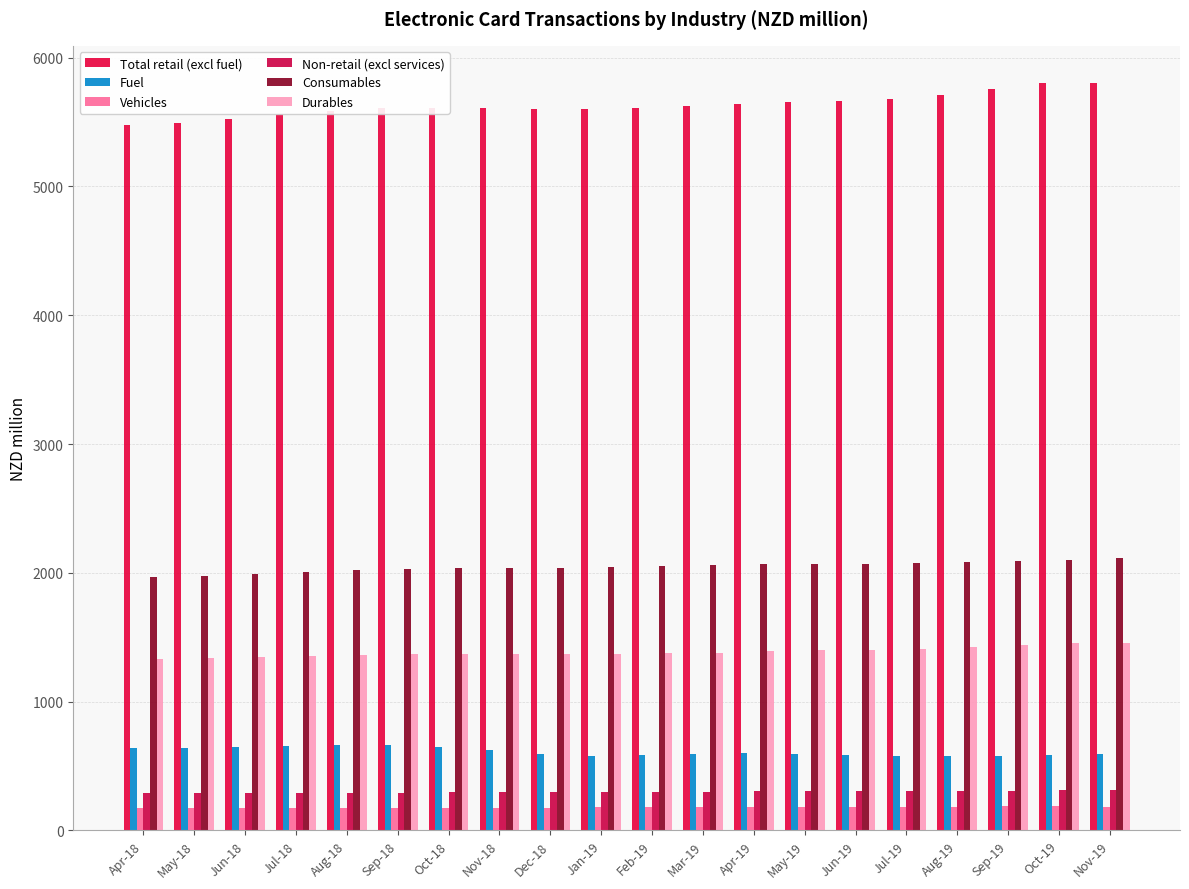

Reading left to right, what are all the values shown in this chart?

Total retail (excl fuel): 5475	5495	5525	5560	5589	5609	5612	5606	5599	5599	5609	5624	5642	5655	5664	5677	5707	5755	5802	5802
Fuel: 639	642	648	656	663	662	647	621	595	581	583	593	599	596	589	581	577	578	584	593
Vehicles: 175	175	176	176	176	176	176	176	177	178	180	181	181	182	182	183	185	186	187	185
Non-retail (excl services): 287	289	290	291	292	294	295	296	297	298	299	301	302	303	303	305	307	309	314	315
Consumables: 1970	1977	1989	2004	2020	2029	2034	2037	2039	2044	2053	2062	2068	2069	2070	2073	2081	2091	2100	2115
Durables: 1332	1339	1346	1354	1361	1367	1369	1370	1369	1371	1375	1381	1390	1397	1403	1410	1423	1440	1455	1452